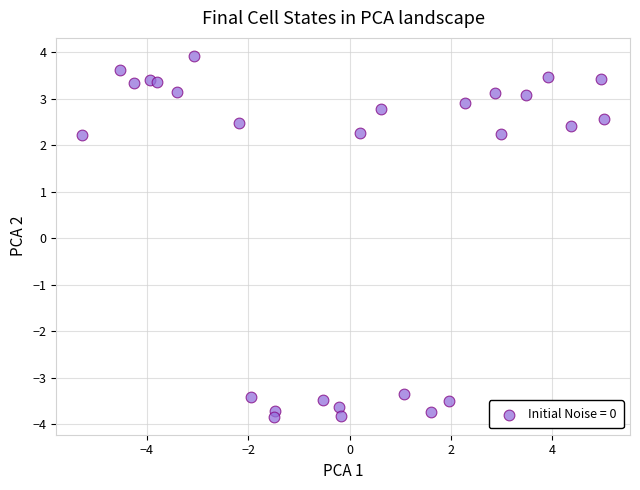

What is the range of X values (max minus min)?

10.3